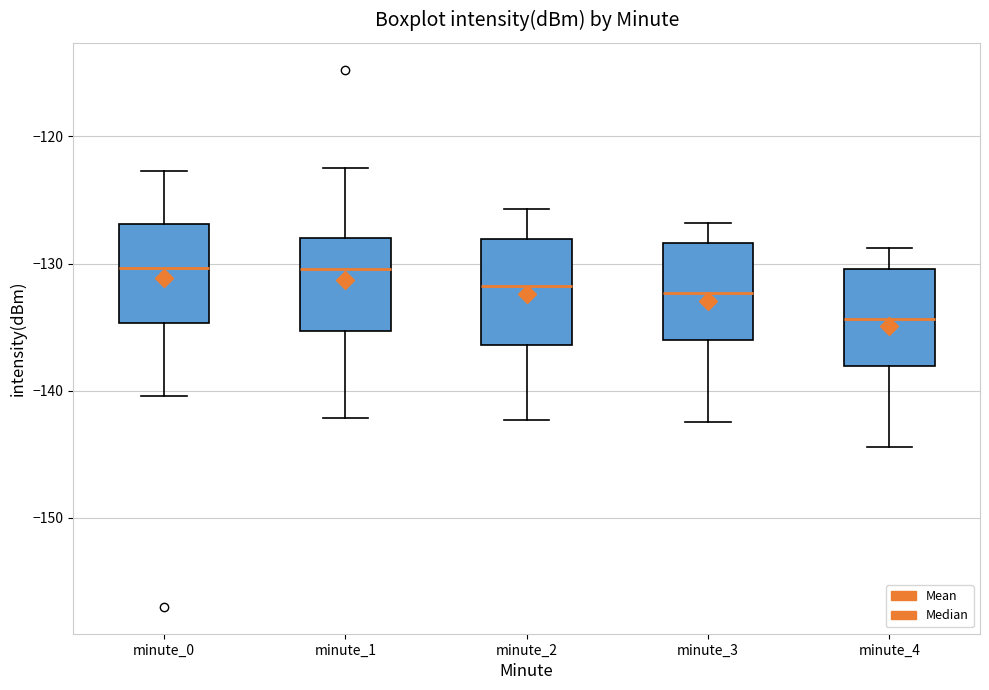

Reading left to right, transcribe this box plot: for each box, give where its median line is, the range the box spans, and where its two whiskers end, as read against the y-axis. The values are not printed on the chart, so give them approximately, as read against the axis.

minute_0: median -130, box -135 to -127, whiskers -140 to -123
minute_1: median -130, box -135 to -128, whiskers -142 to -122
minute_2: median -132, box -136 to -128, whiskers -142 to -126
minute_3: median -132, box -136 to -128, whiskers -142 to -127
minute_4: median -134, box -138 to -130, whiskers -144 to -129